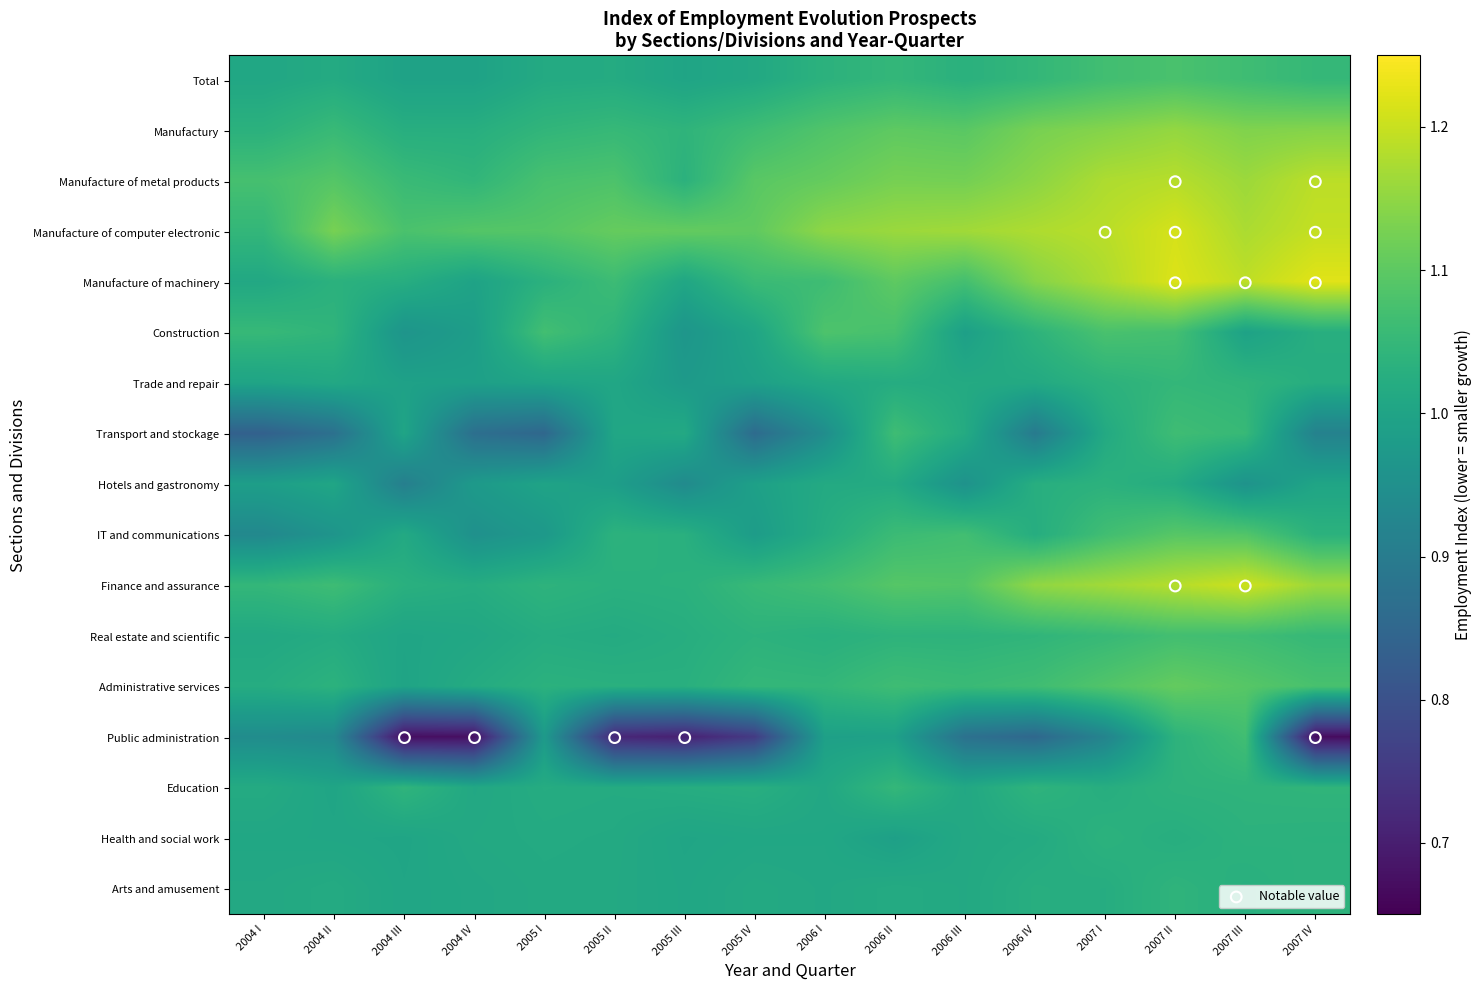

At how many categories does at least one series exceed 1?

16